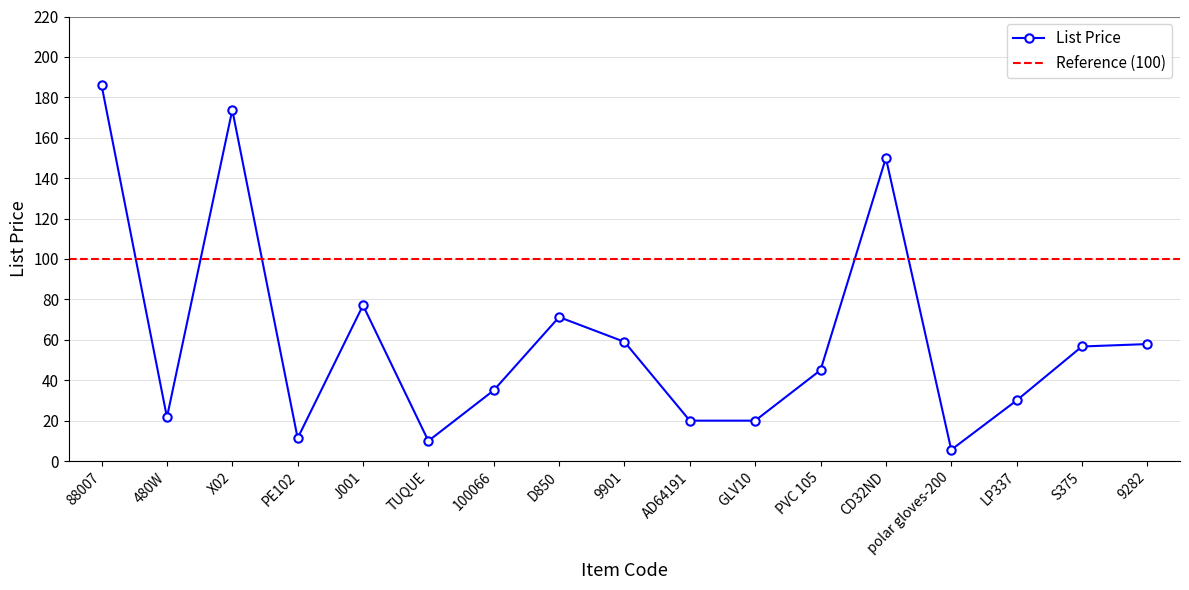

What is the value of the 6th point from the left?

10.0